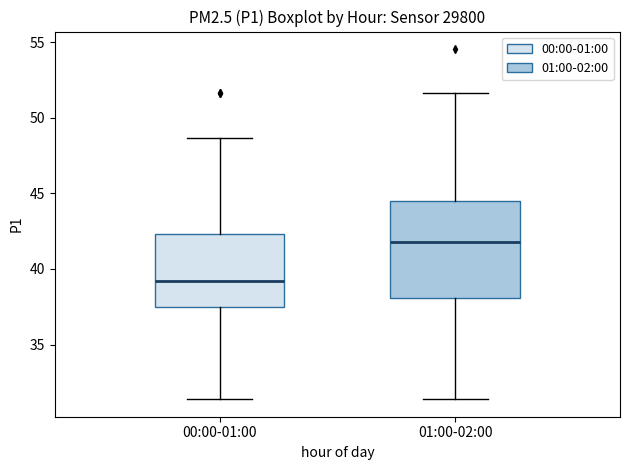

Where does the median line of the box for 01:00-02:00 sit on the y-axis? The values are not printed on the chart, so give them approximately, as read against the axis.

42.0